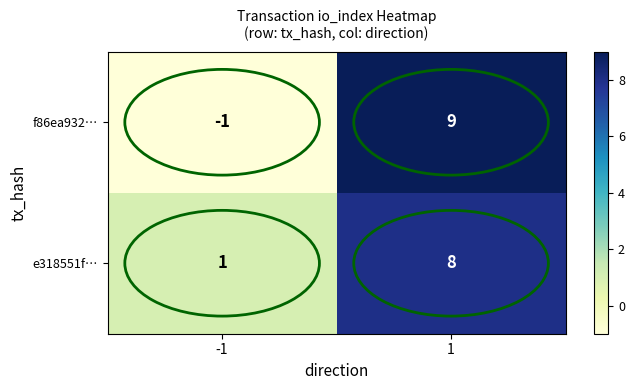

What is the difference between the highest and lowest values at 1?

1